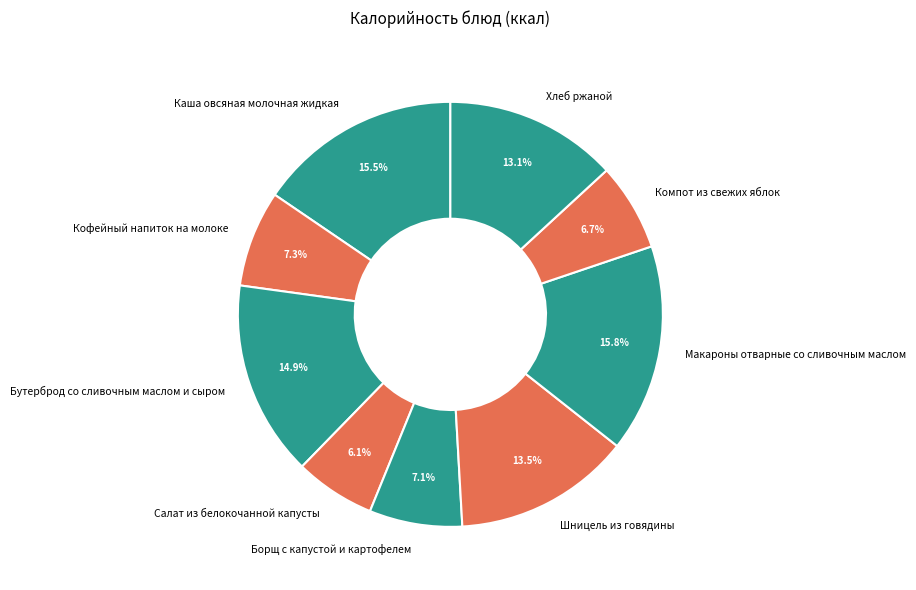

Do Хлеб ржаной and Каша овсяная молочная жидкая together represent more than half of the pie?

No